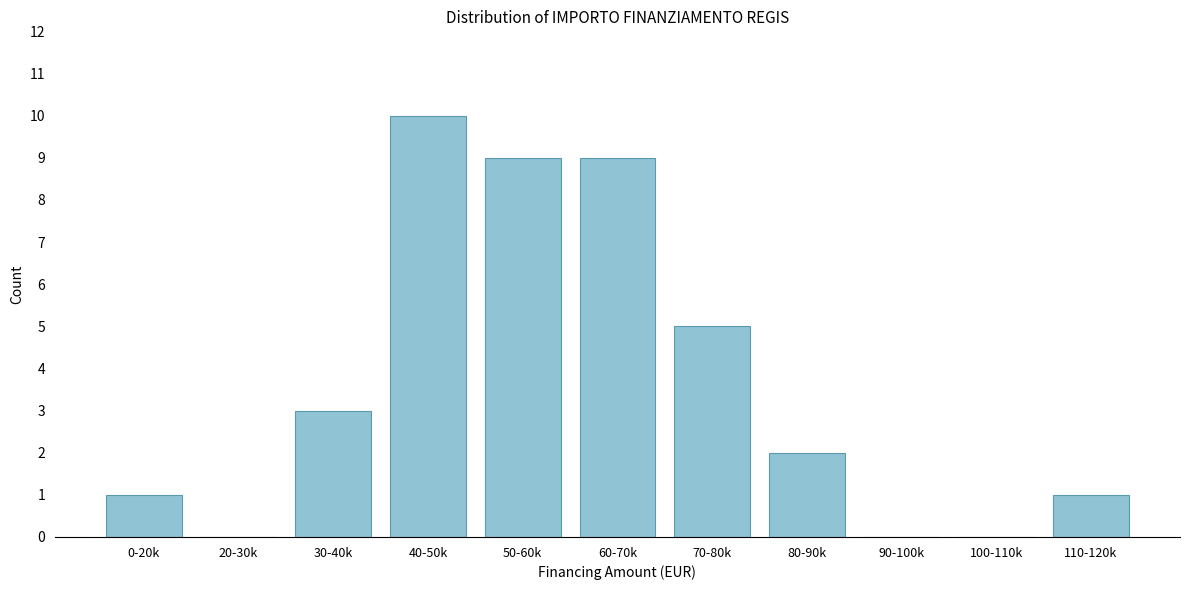

Reading left to right, list all the values displayed in this chart.

0-20k=1	20-30k=0	30-40k=3	40-50k=10	50-60k=9	60-70k=9	70-80k=5	80-90k=2	90-100k=0	100-110k=0	110-120k=1